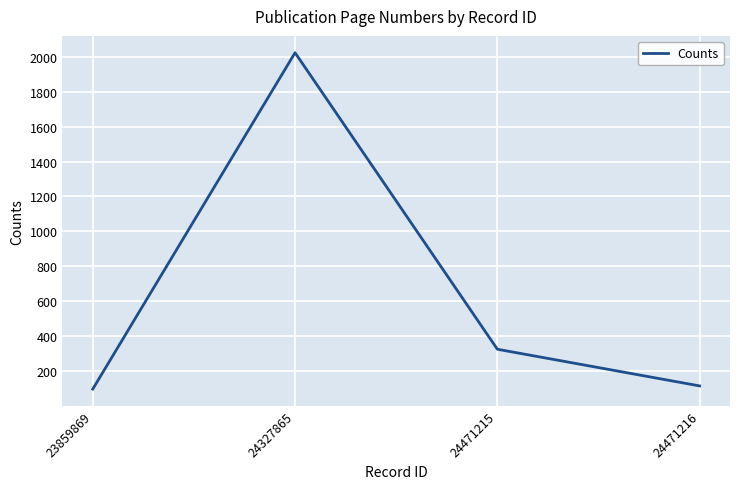

Reading right to left, list all the values displayed in this chart.

115	325	2023	97